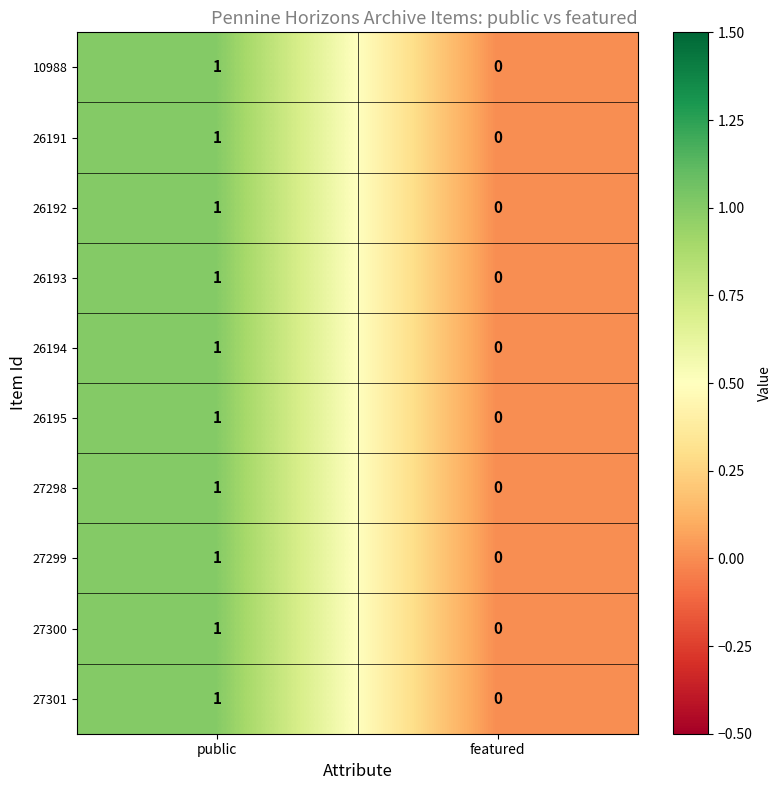

Which label corresponds to the largest value in the chart?

public